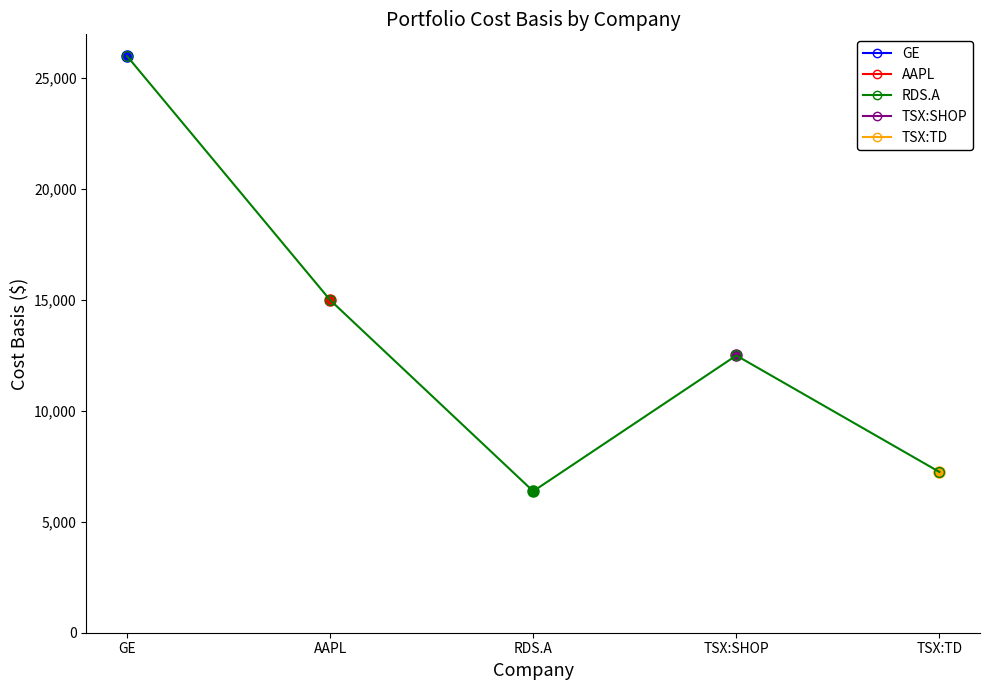

What is the sum of the values at AAPL and TSX:SHOP?

27500